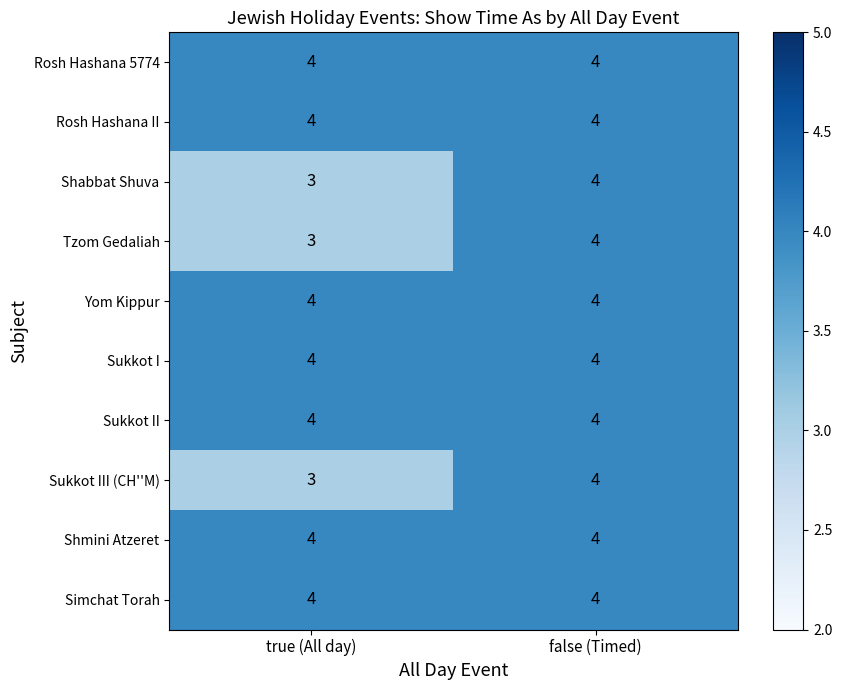

At which label is Tzom Gedaliah closest to 3?

true (All day)